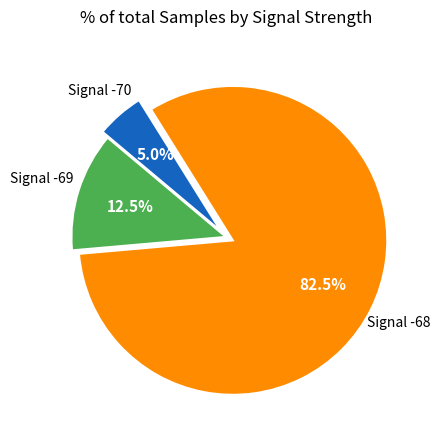

Is there a majority slice in this chart?

Yes